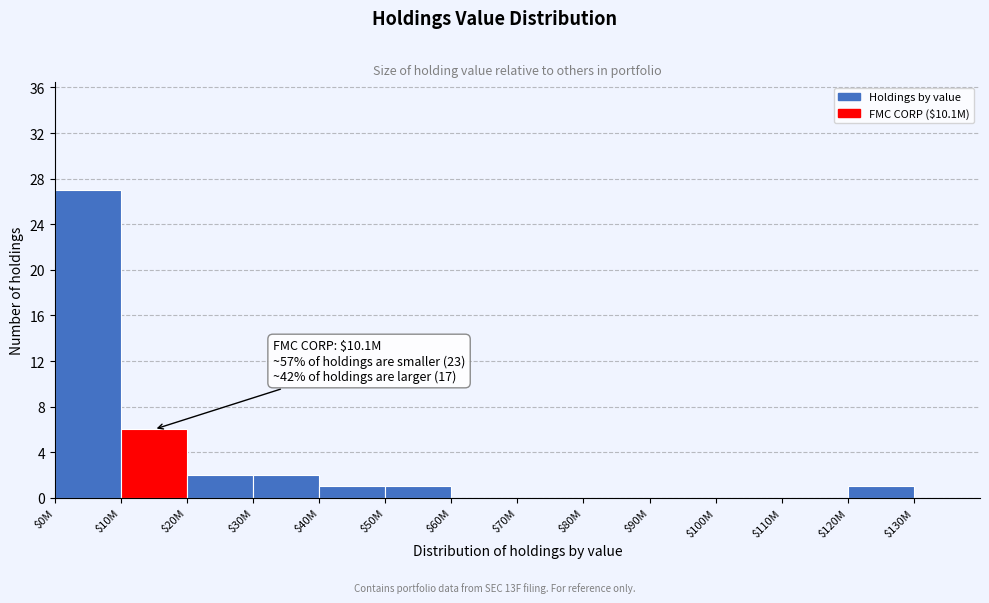

Which category has the highest value across all series?

$0M